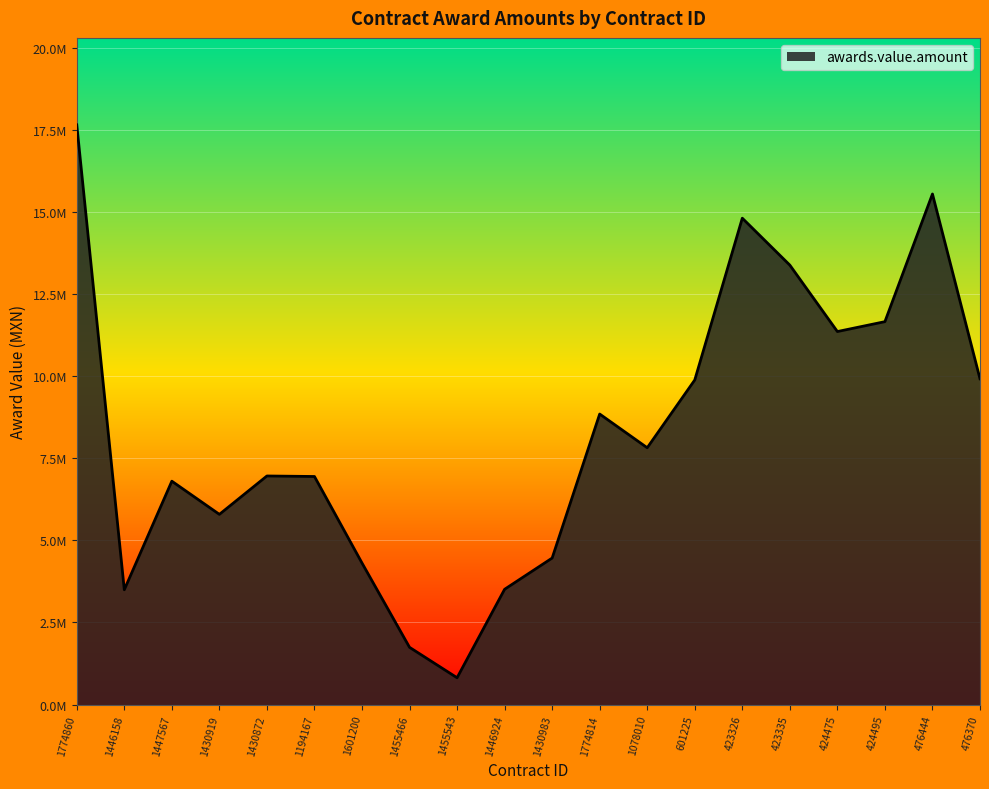

Rank the categories by value from lowest to highest.

1455543, 1455466, 1446158, 1446924, 1601200, 1430983, 1430919, 1447567, 1194167, 1430872, 1078010, 1774814, 601225, 476370, 424475, 424495, 423335, 423326, 476444, 1774860